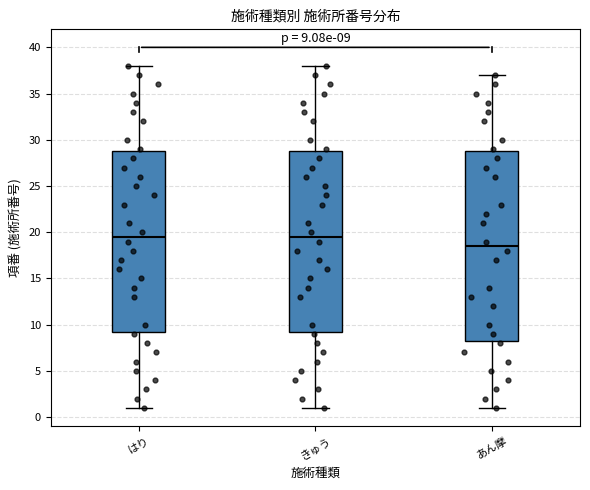

Which box is the tallest, from its lower edge to its upper edge?

あん摩